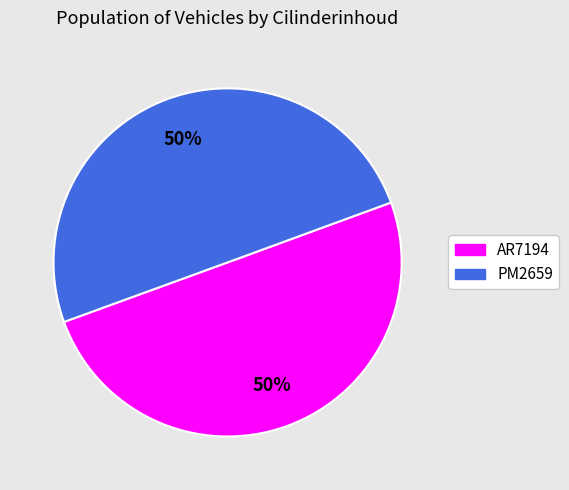

Is the sum of AR7194 and PM2659 greater than half?

Yes